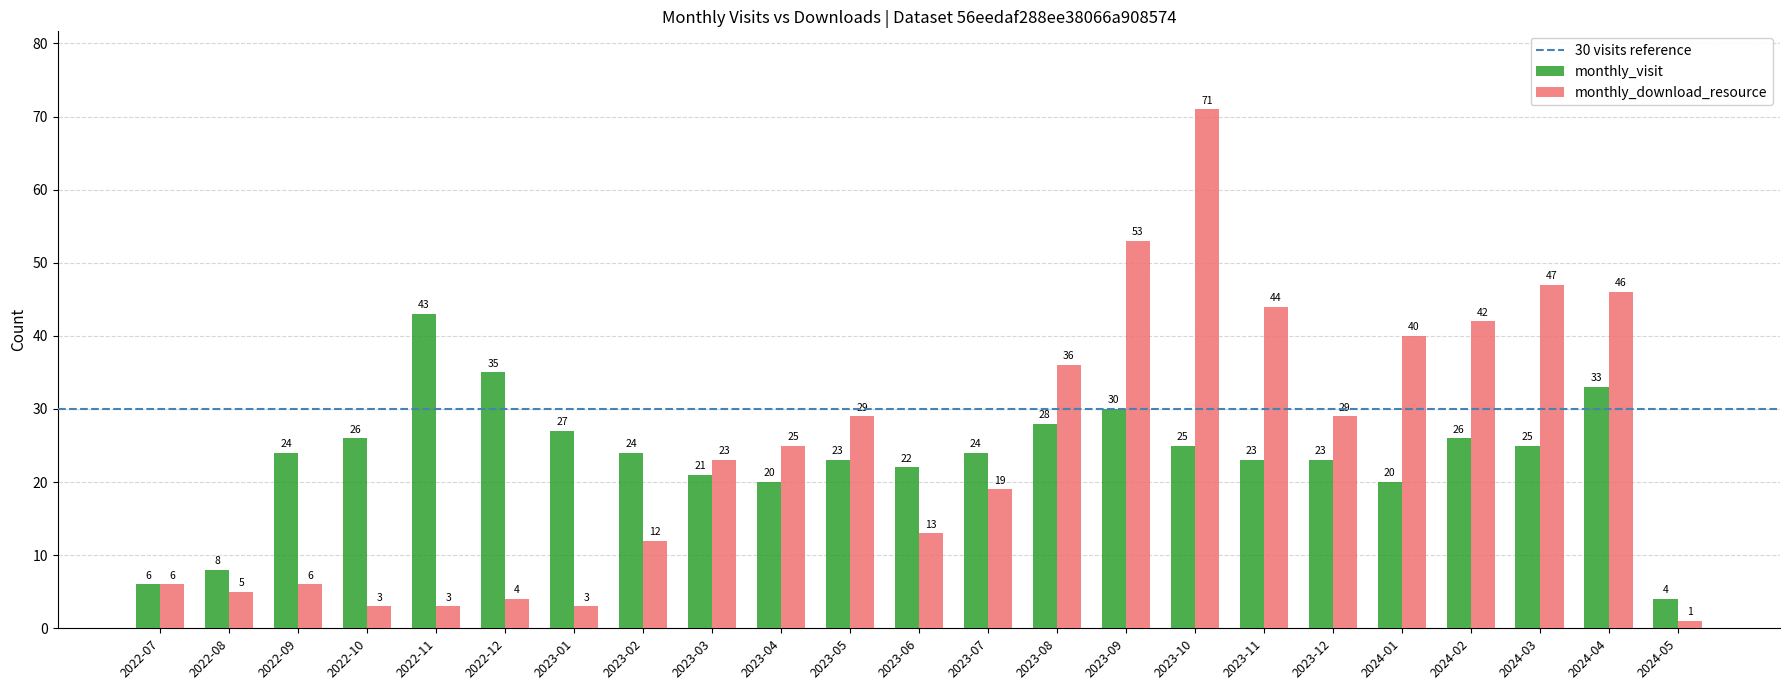

Reading left to right, transcribe all the data shown in this chart.

monthly_visit: 6	8	24	26	43	35	27	24	21	20	23	22	24	28	30	25	23	23	20	26	25	33	4
monthly_download_resource: 6	5	6	3	3	4	3	12	23	25	29	13	19	36	53	71	44	29	40	42	47	46	1